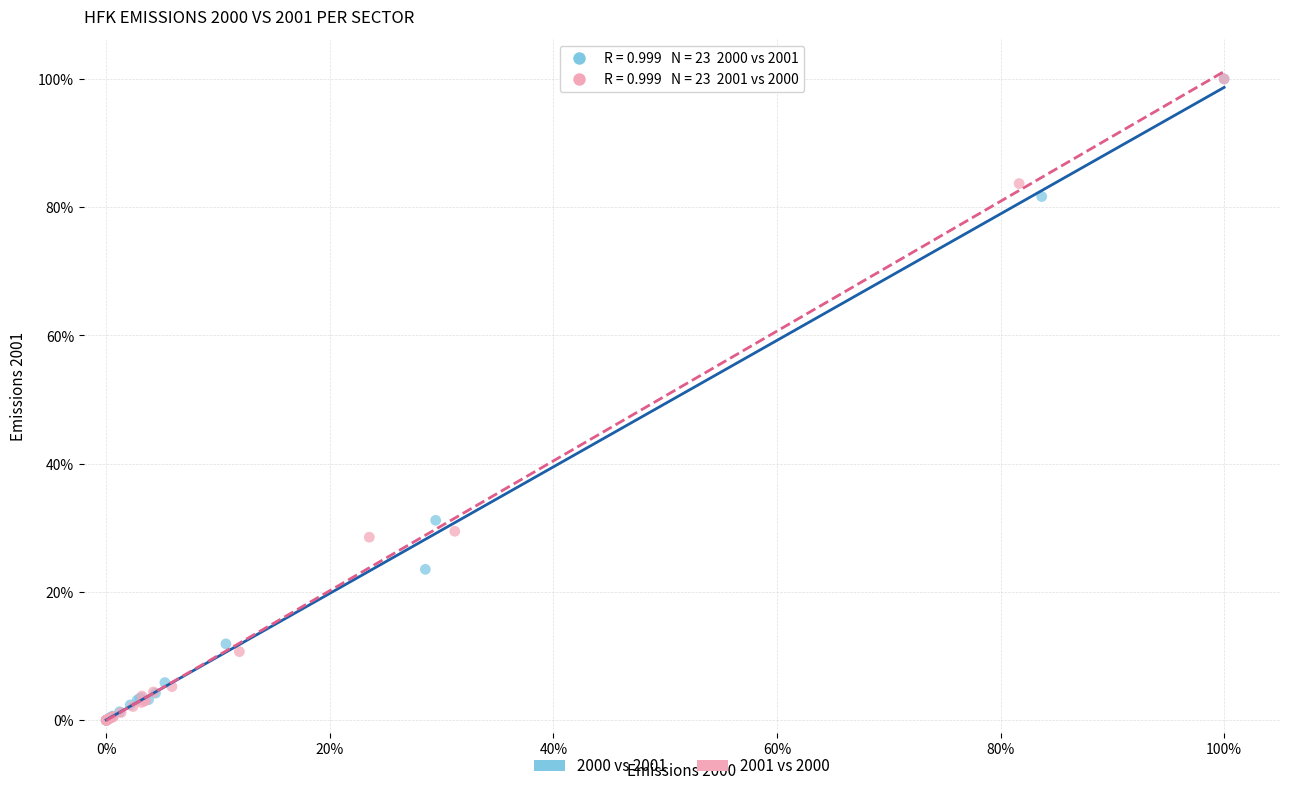

What are all the series names shown in the legend?

2000 vs 2001, 2001 vs 2000